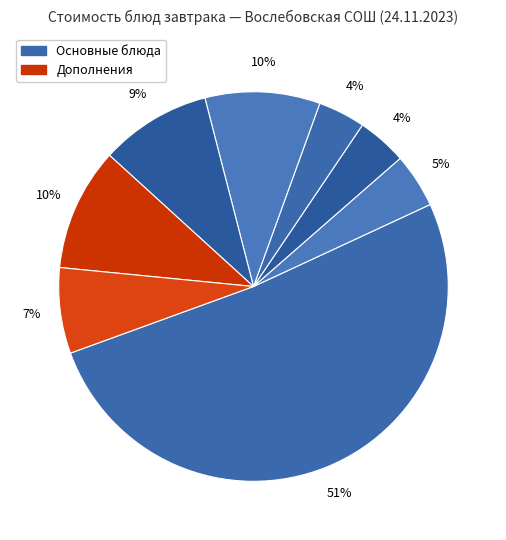

Is there any slice that represents more than half of the pie?

Yes